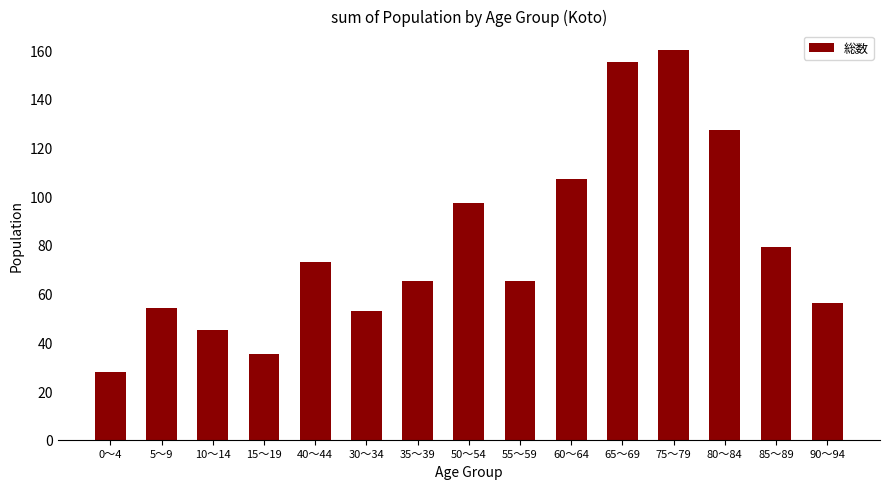

Where is the data nearest to the value 94?

50～54